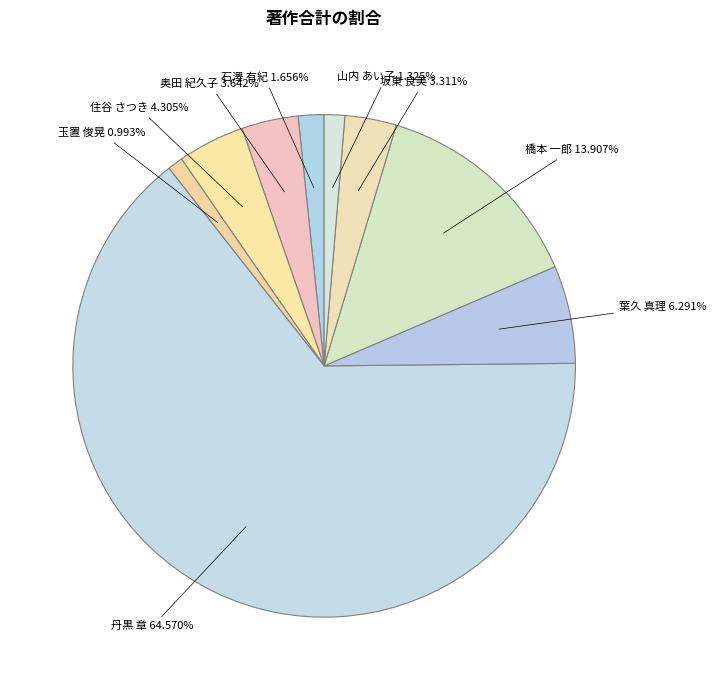

What is the majority slice?

丹黒 章